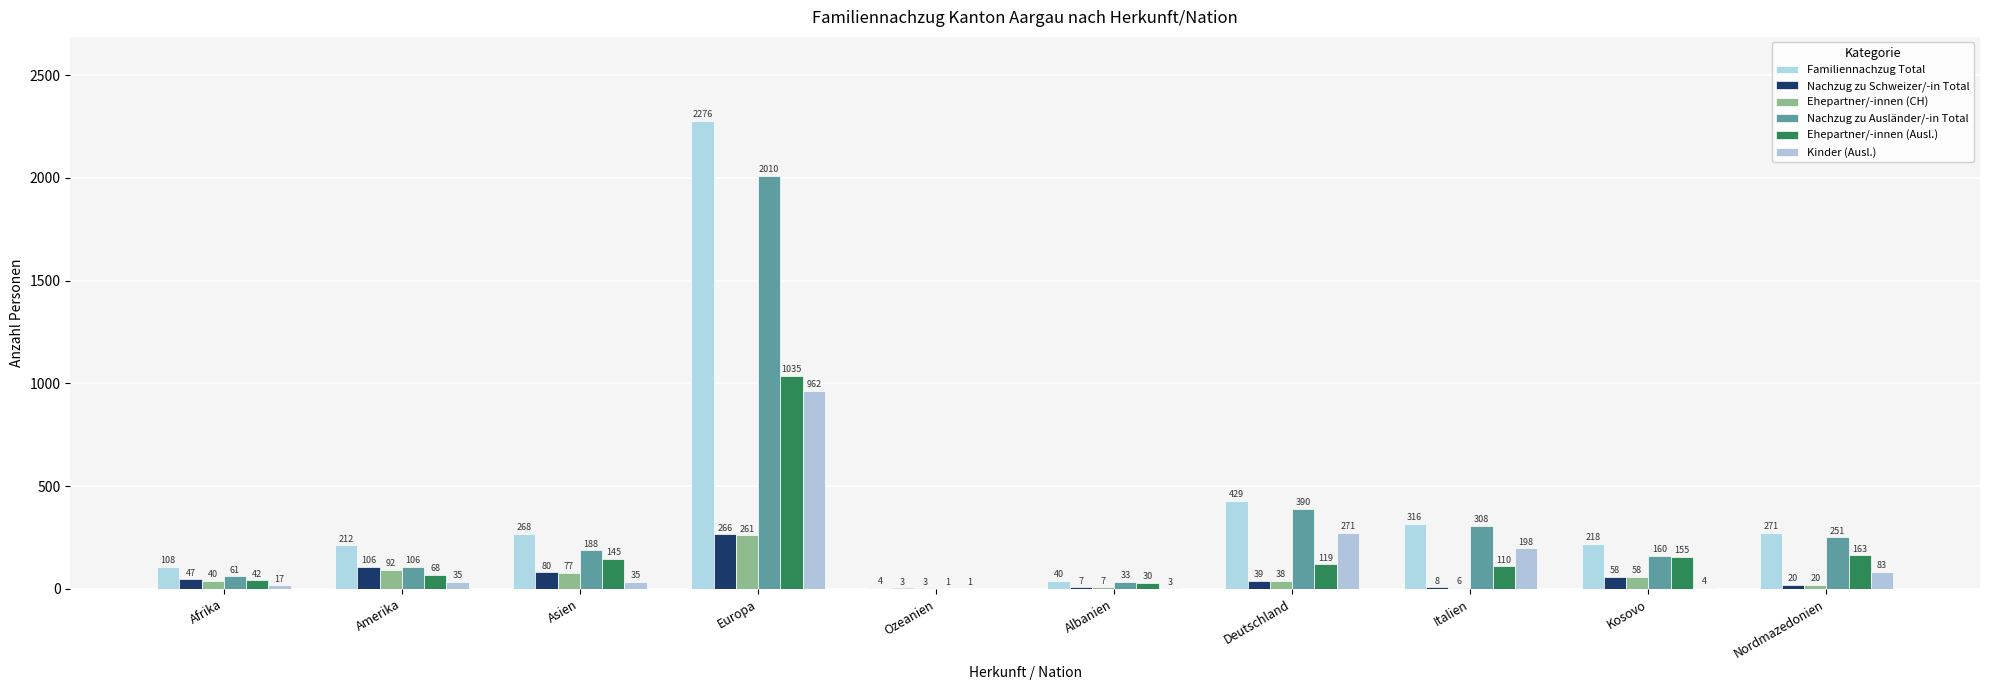

Where is Kinder (Ausl.) nearest to the value 481?

Deutschland